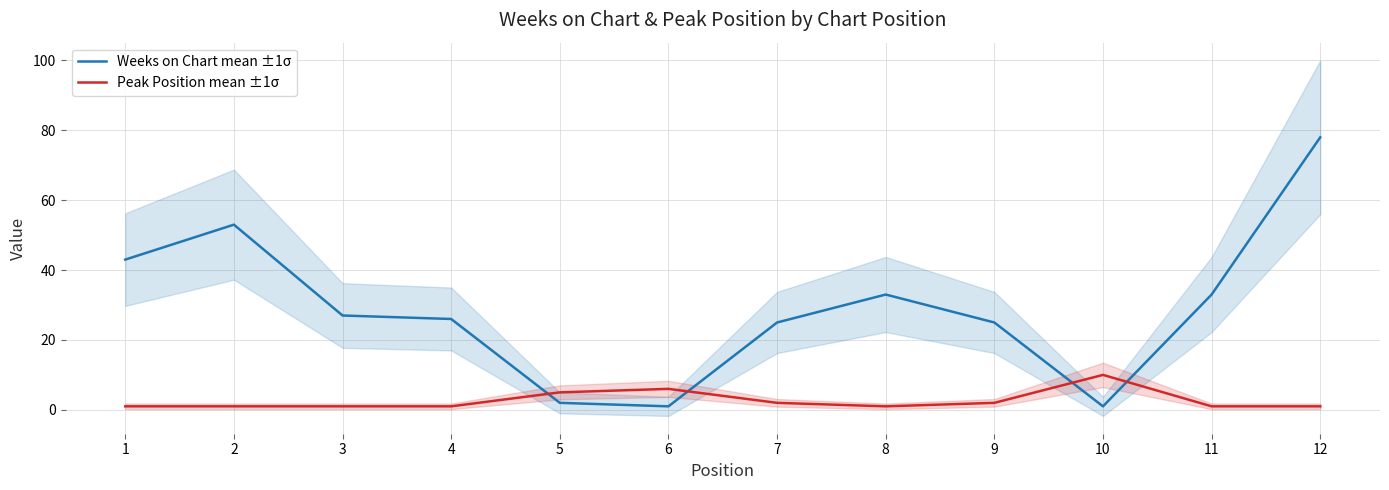

Between 3 and 9, which series saw the biggest shift?

Weeks on Chart mean ±1σ